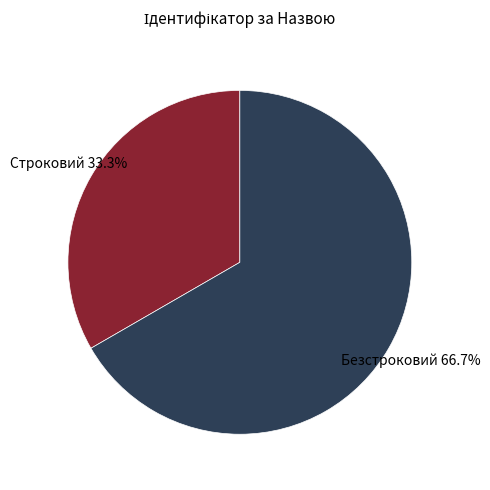

Does any single category account for the majority?

Yes